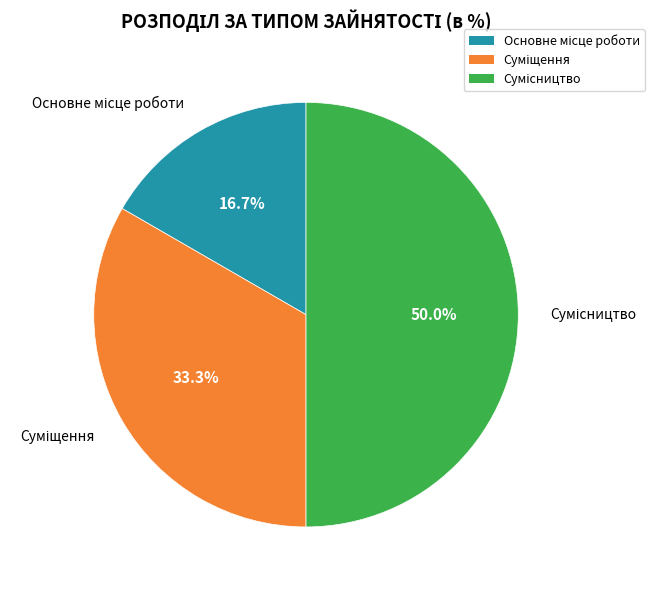

Is it true that Суміщення is 33% of the pie?

True